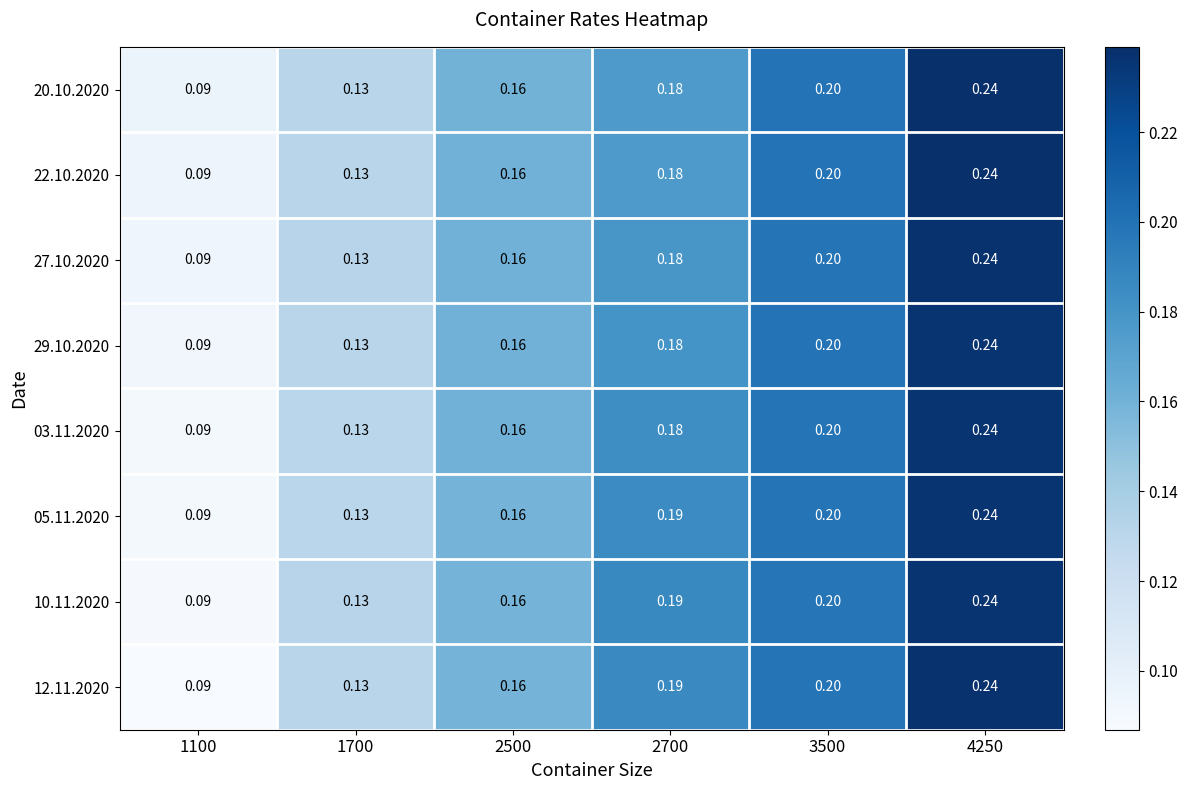

Is the value of 12.11.2020 at 2700 greater than the value of 27.10.2020 at 2500?

Yes